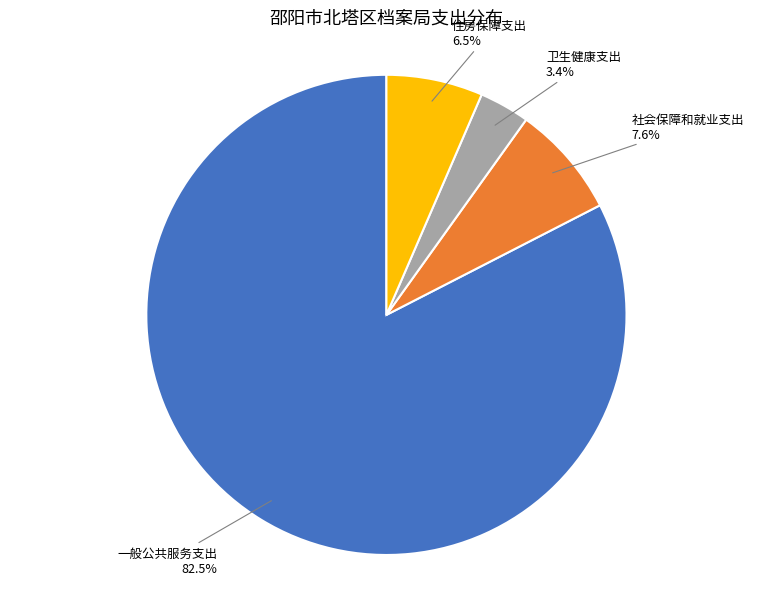

To the nearest percent, what percentage of the pie is 卫生健康支出?

3%